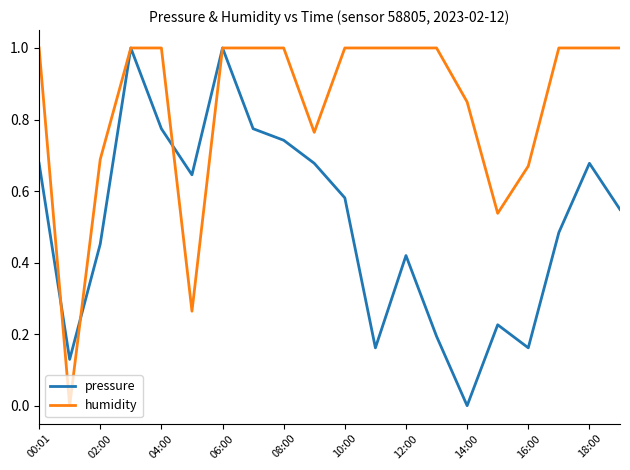

Which series has the largest total across all categories?

humidity